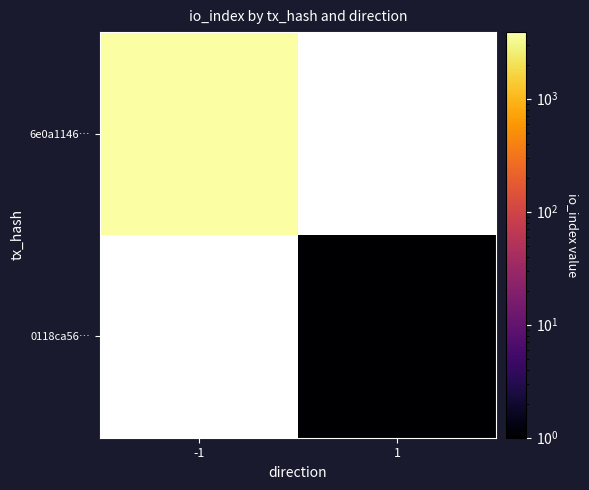

List the labels in order of 0118ca56… value, largest first.

-1, 1